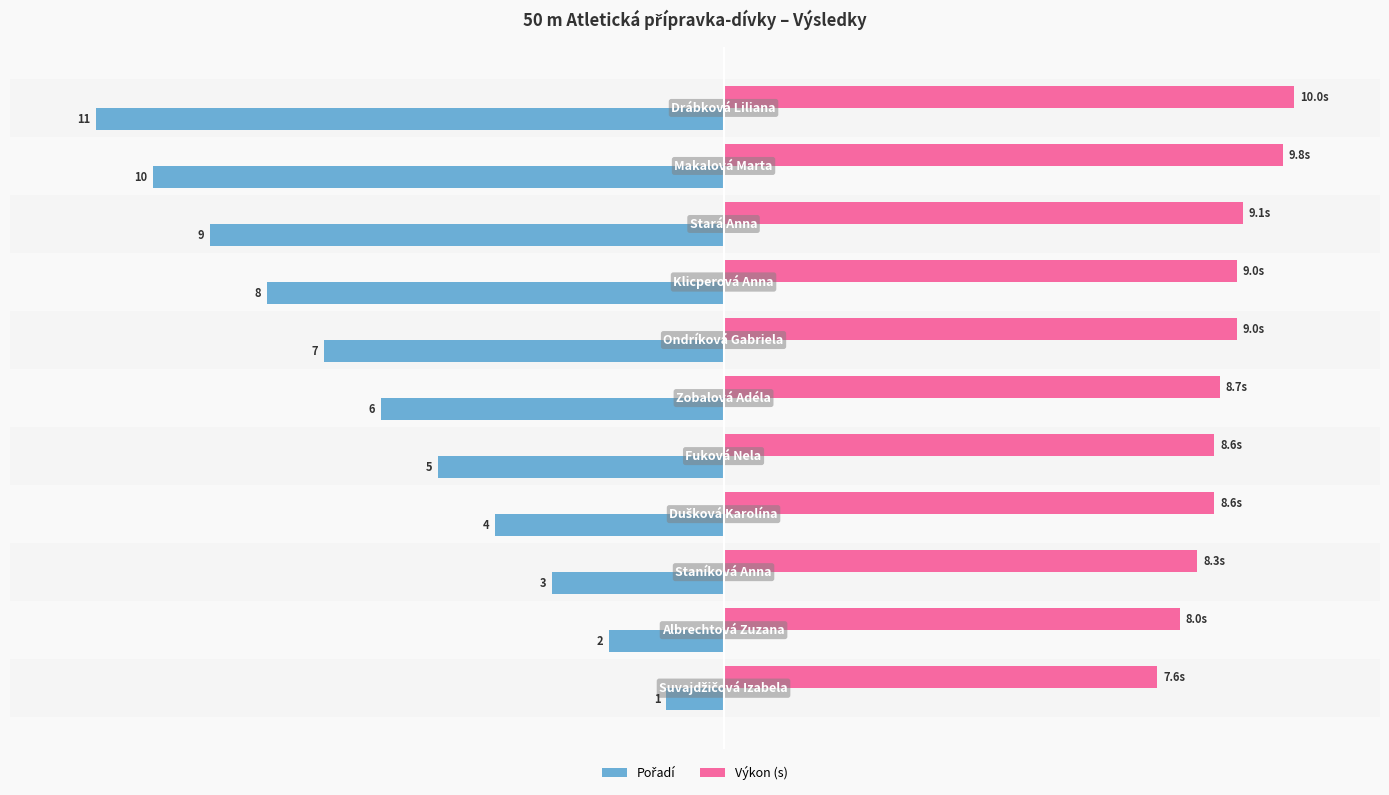

Which series has the largest range (max minus min)?

Pořadí